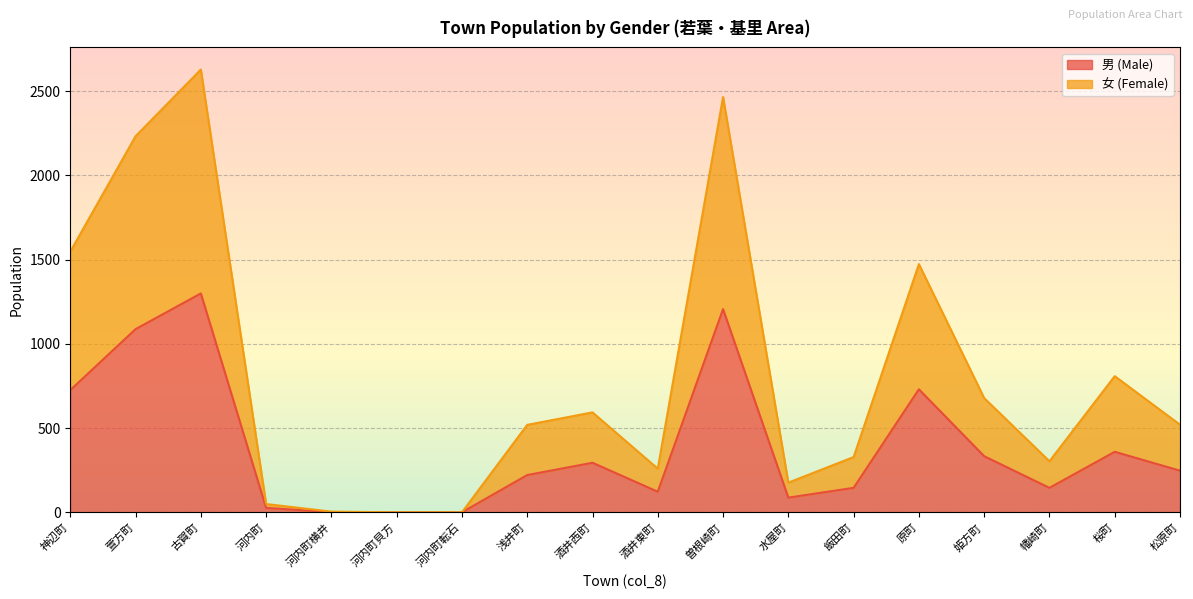

Is the value of 女 (Female) at 河内町 greater than the value of 男 (Male) at 原町?

No